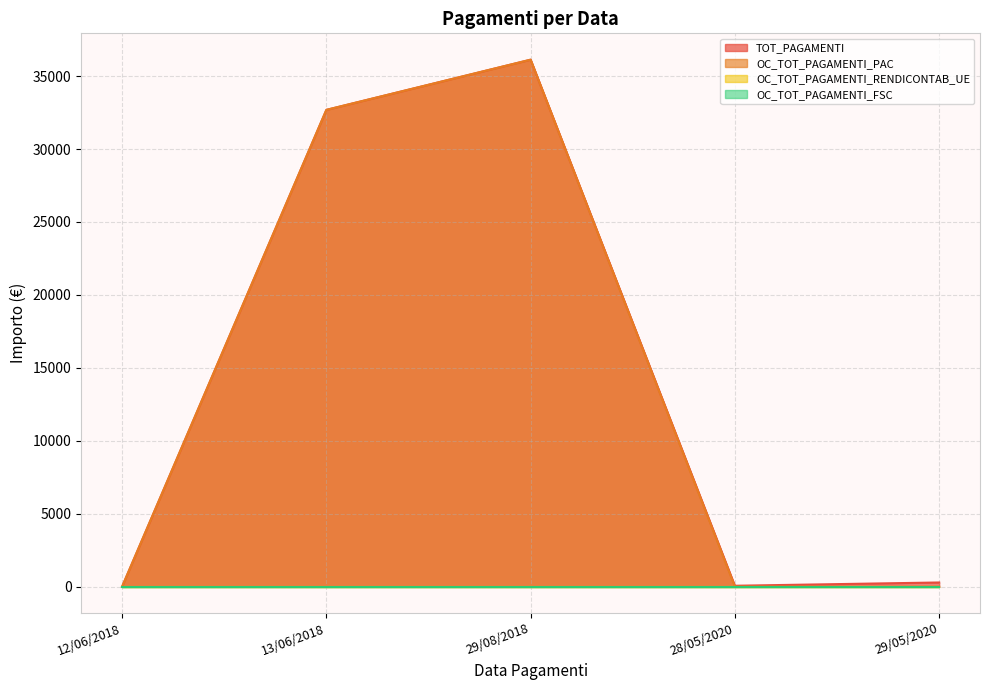

The OC_TOT_PAGAMENTI_PAC series shows 0.0 at 12/06/2018. True or false?

True